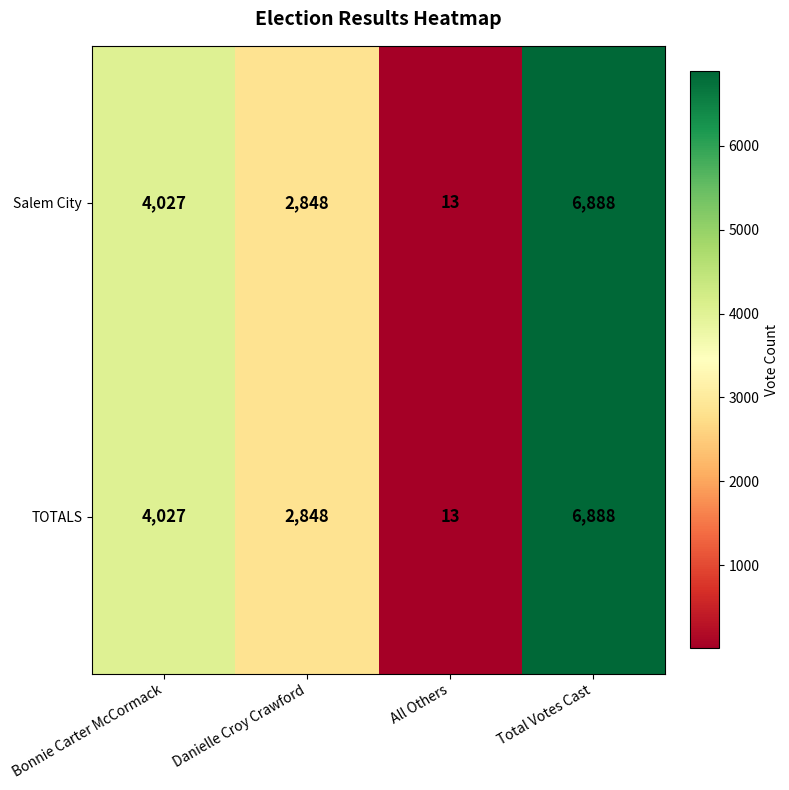

The value of TOTALS at Danielle Croy Crawford is 2848. True or false?

True